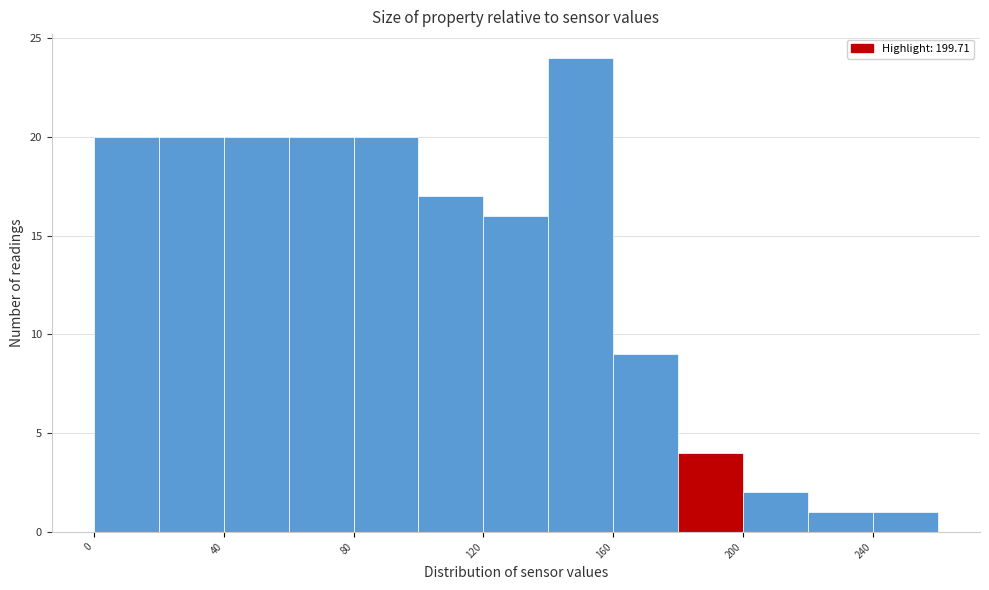

How tall is the bar that spans 100 to 120 on the x-axis? The values are not printed on the chart, so give them approximately, as read against the axis.

17